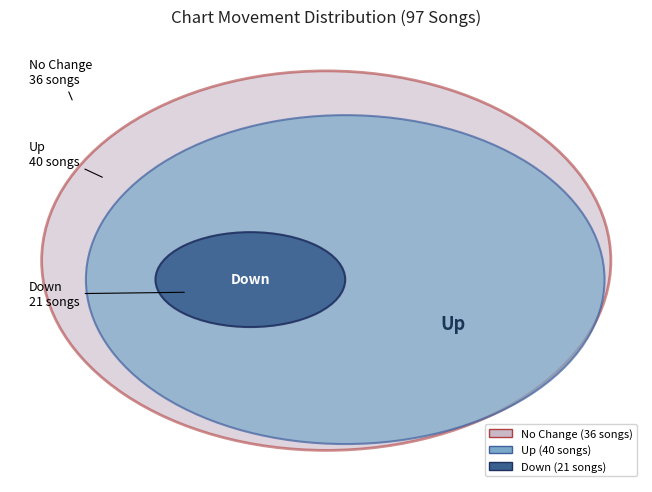

Which slice is the smallest?

down